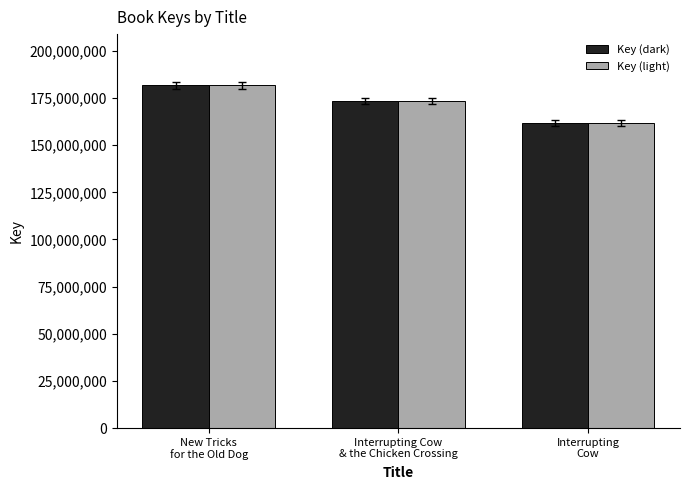

At which label is Key (light) closest to 171766172?

Interrupting Cow
& the Chicken Crossing